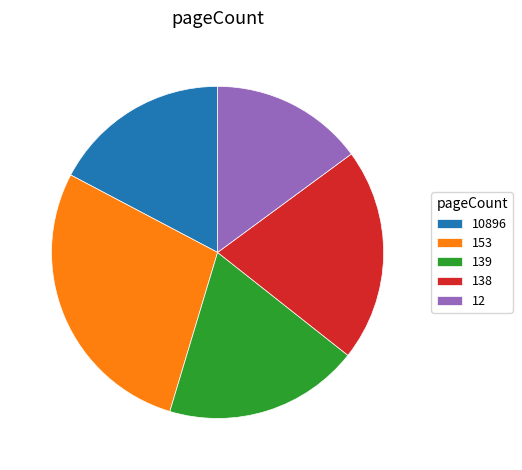

Which slice is the largest?

153